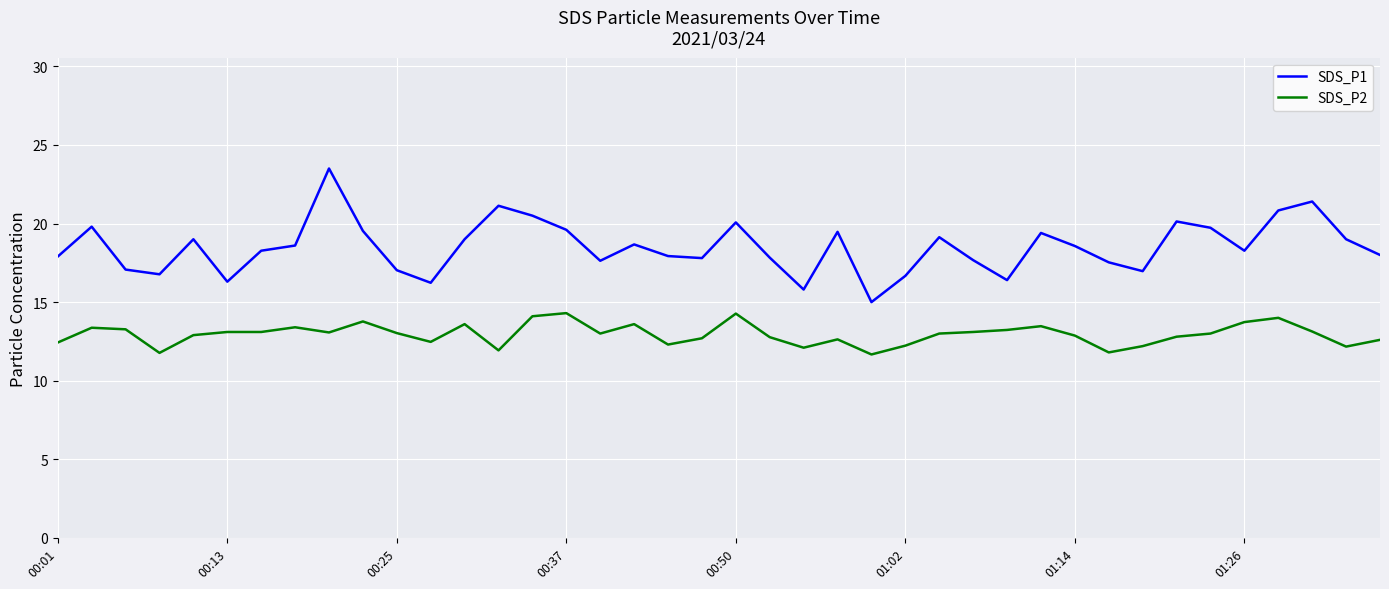

How many lines are shown in the chart?

2